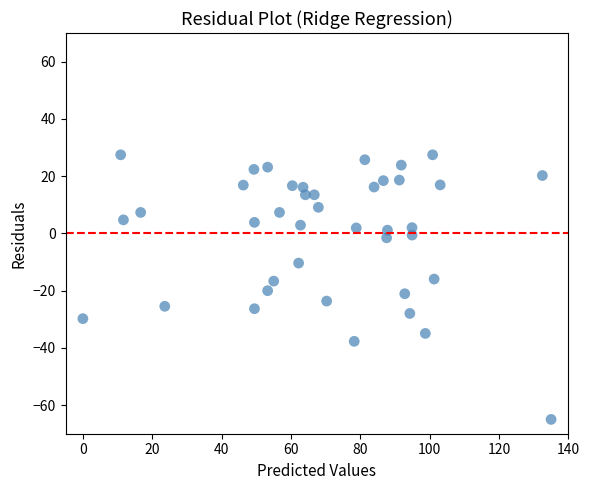

What is the range of Y values (max minus min)?

92.5